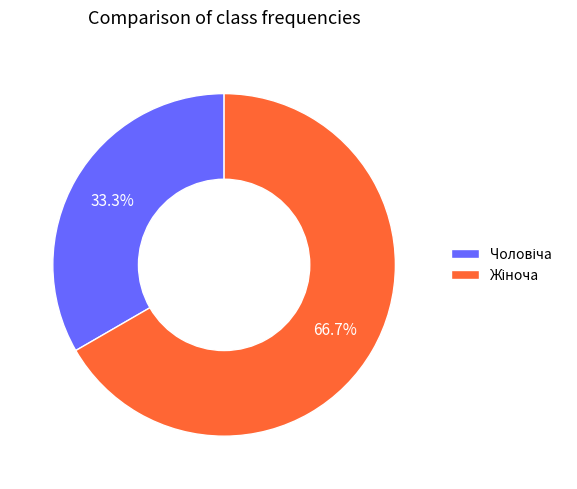

Is there any slice that represents more than half of the pie?

Yes